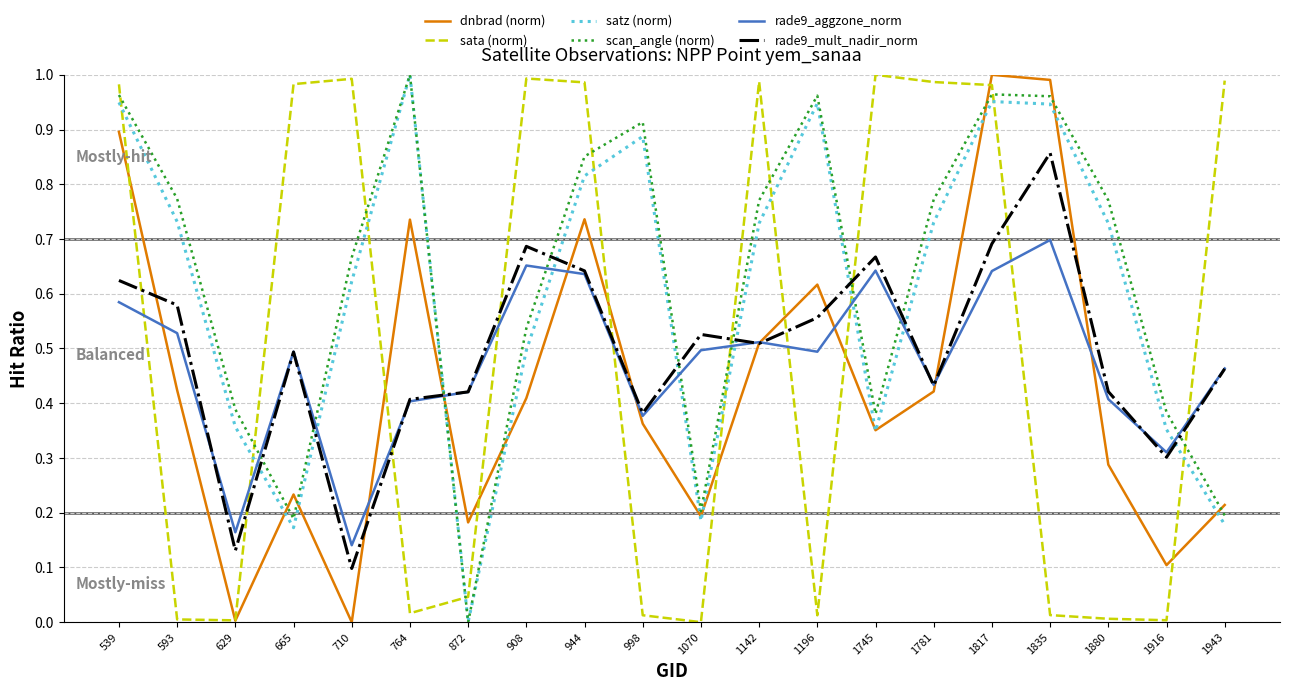

How many lines are shown in the chart?

6